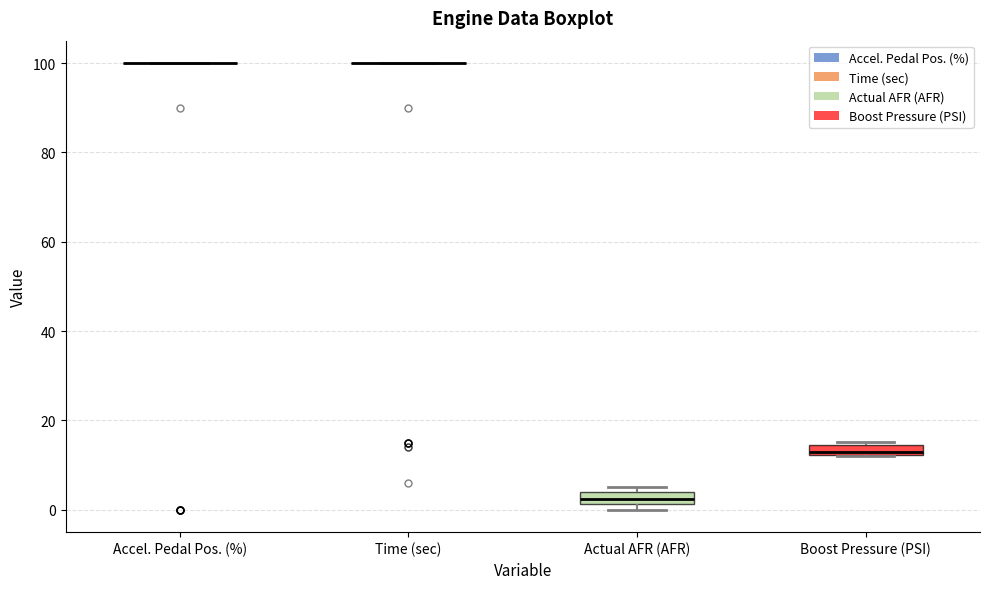

Where is the lower edge of the box for Boost Pressure (PSI) on the y-axis? The values are not printed on the chart, so give them approximately, as read against the axis.

12